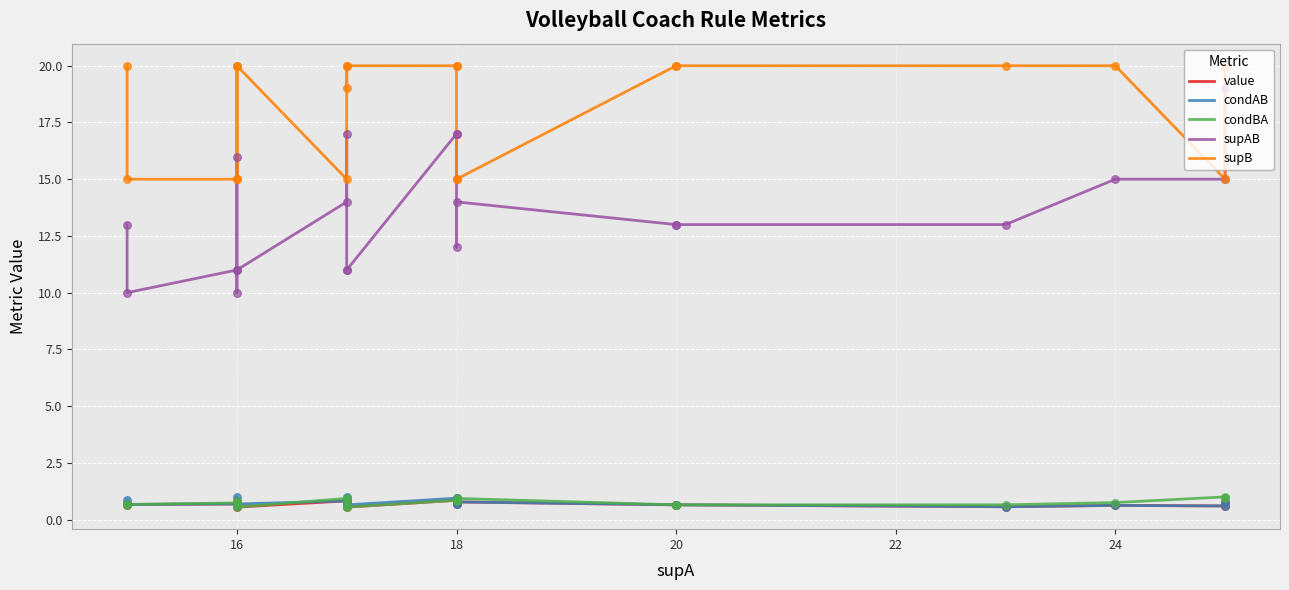

Which series contains the lowest Y value?

value